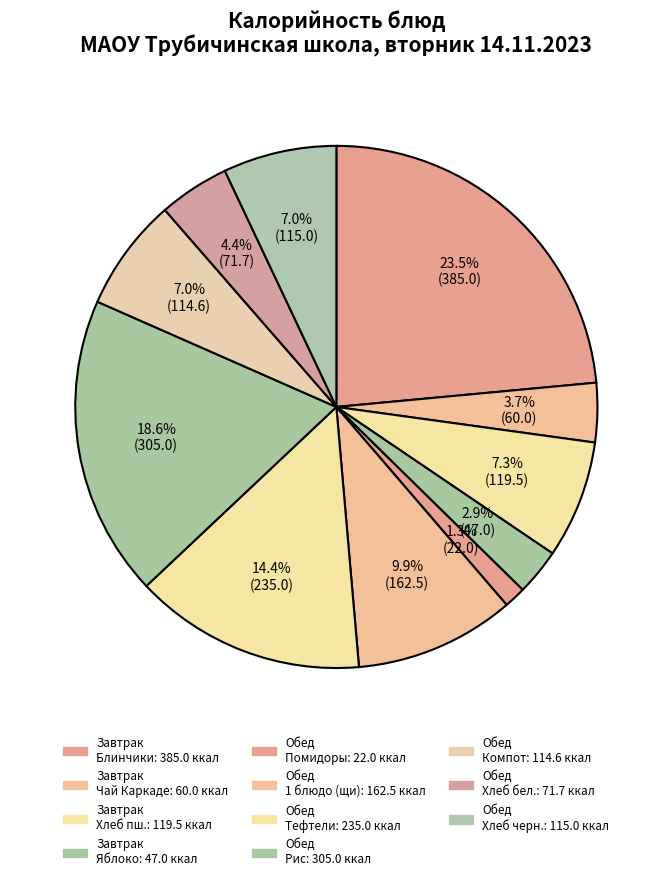

How many slices are in this pie chart?

11